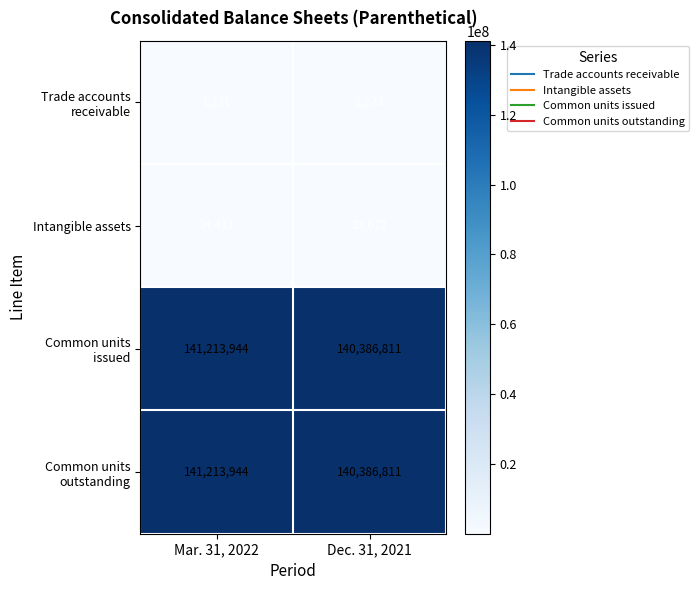

How many series are shown in this chart?

4